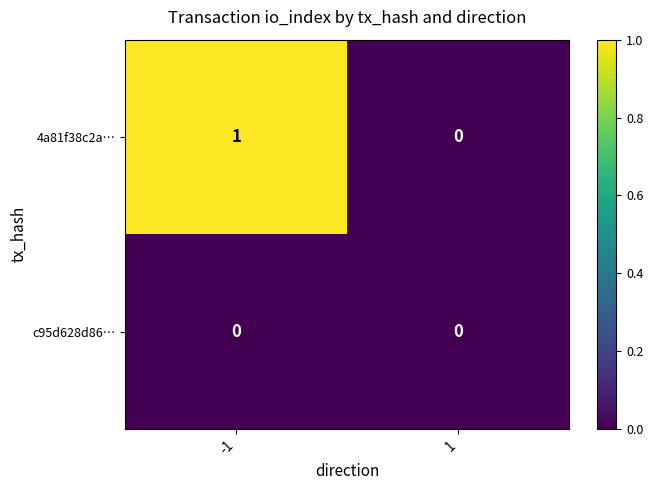

True or false: c95d628d86… has a value of 0 at 1.

True